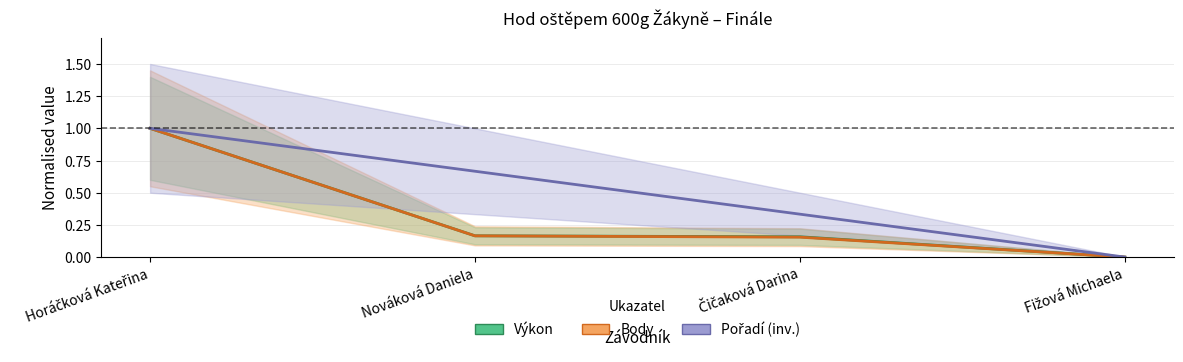

Reading left to right, what are all the values shown in this chart?

Pořadí: 1.0	0.7	0.3	0.0
Výkon: 1.0	0.2	0.2	0.0
Body: 1.0	0.2	0.2	0.0